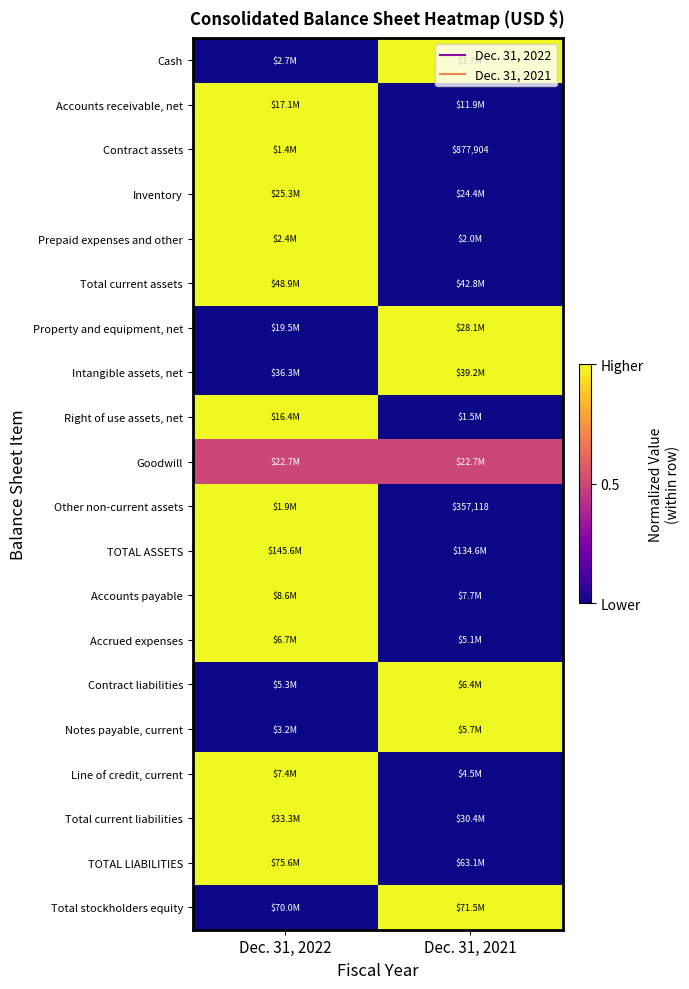

Is the value of Property and equipment, net at Dec. 31, 2021 greater than the value of Total current assets at Dec. 31, 2021?

Yes